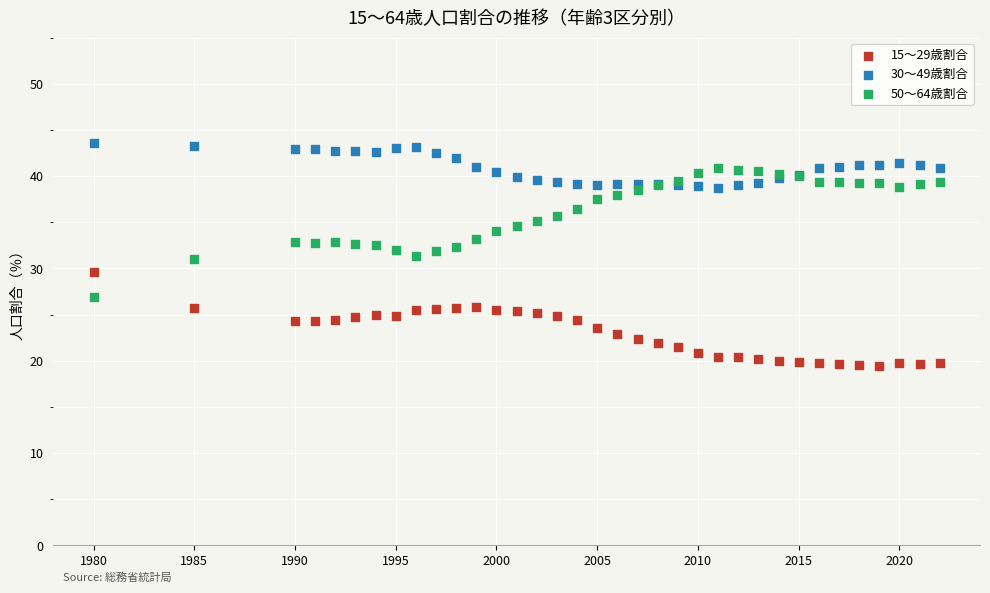

Which series reaches the minimum Y coordinate?

15～29歳割合